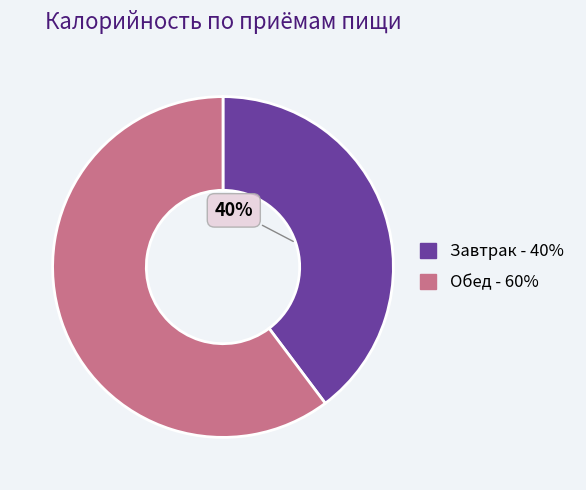

Which category has the biggest portion of the pie?

Обед